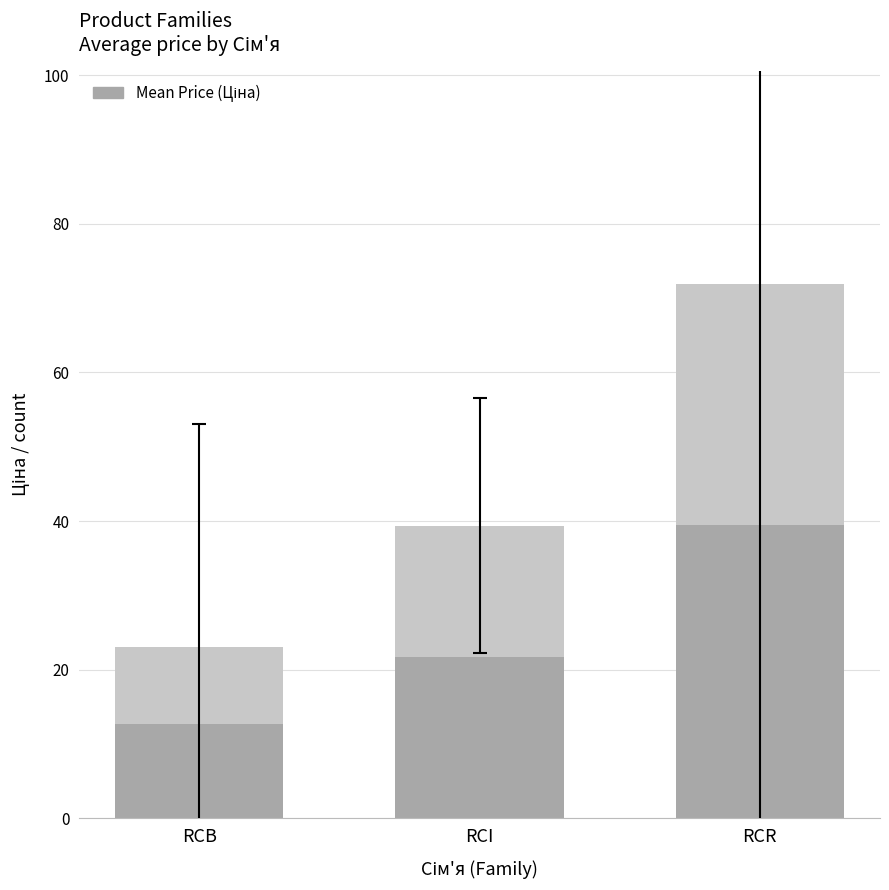

Which has a higher value, RCR or RCI?

RCR